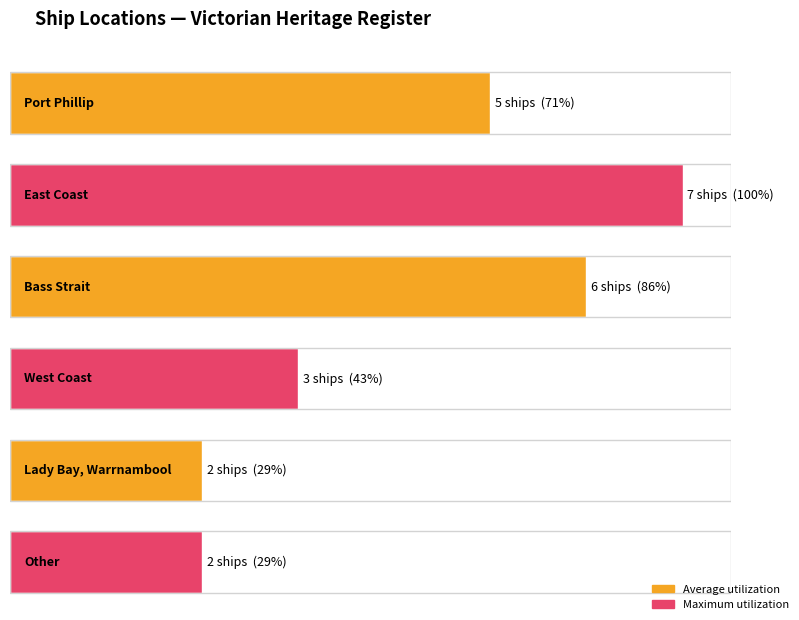

At which category does the chart reach its peak across all series?

East Coast